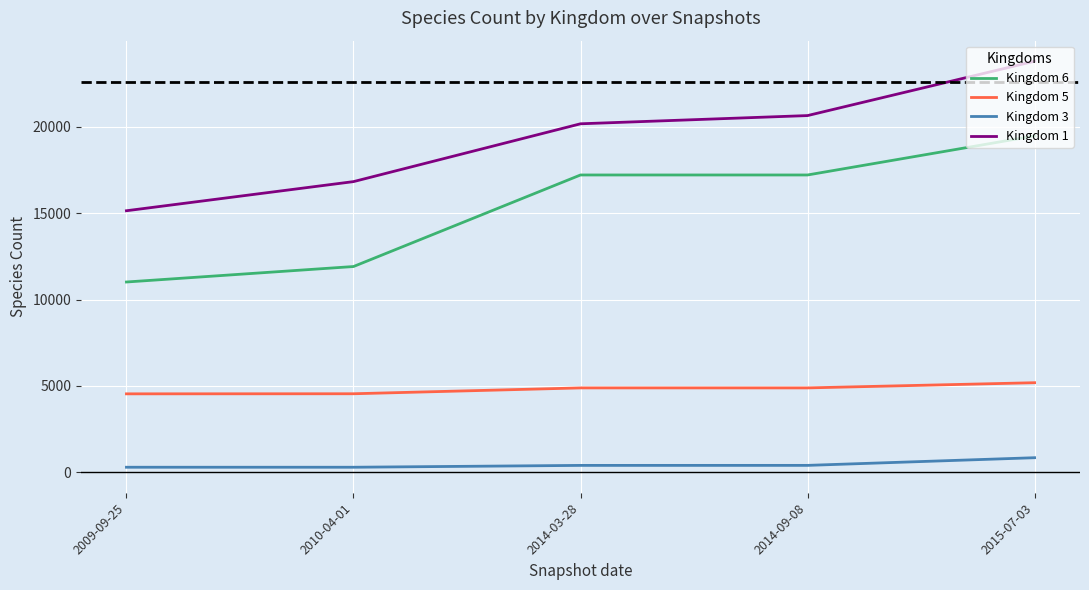

True or false: Kingdom 5 and Kingdom 3 cross at least once.

False